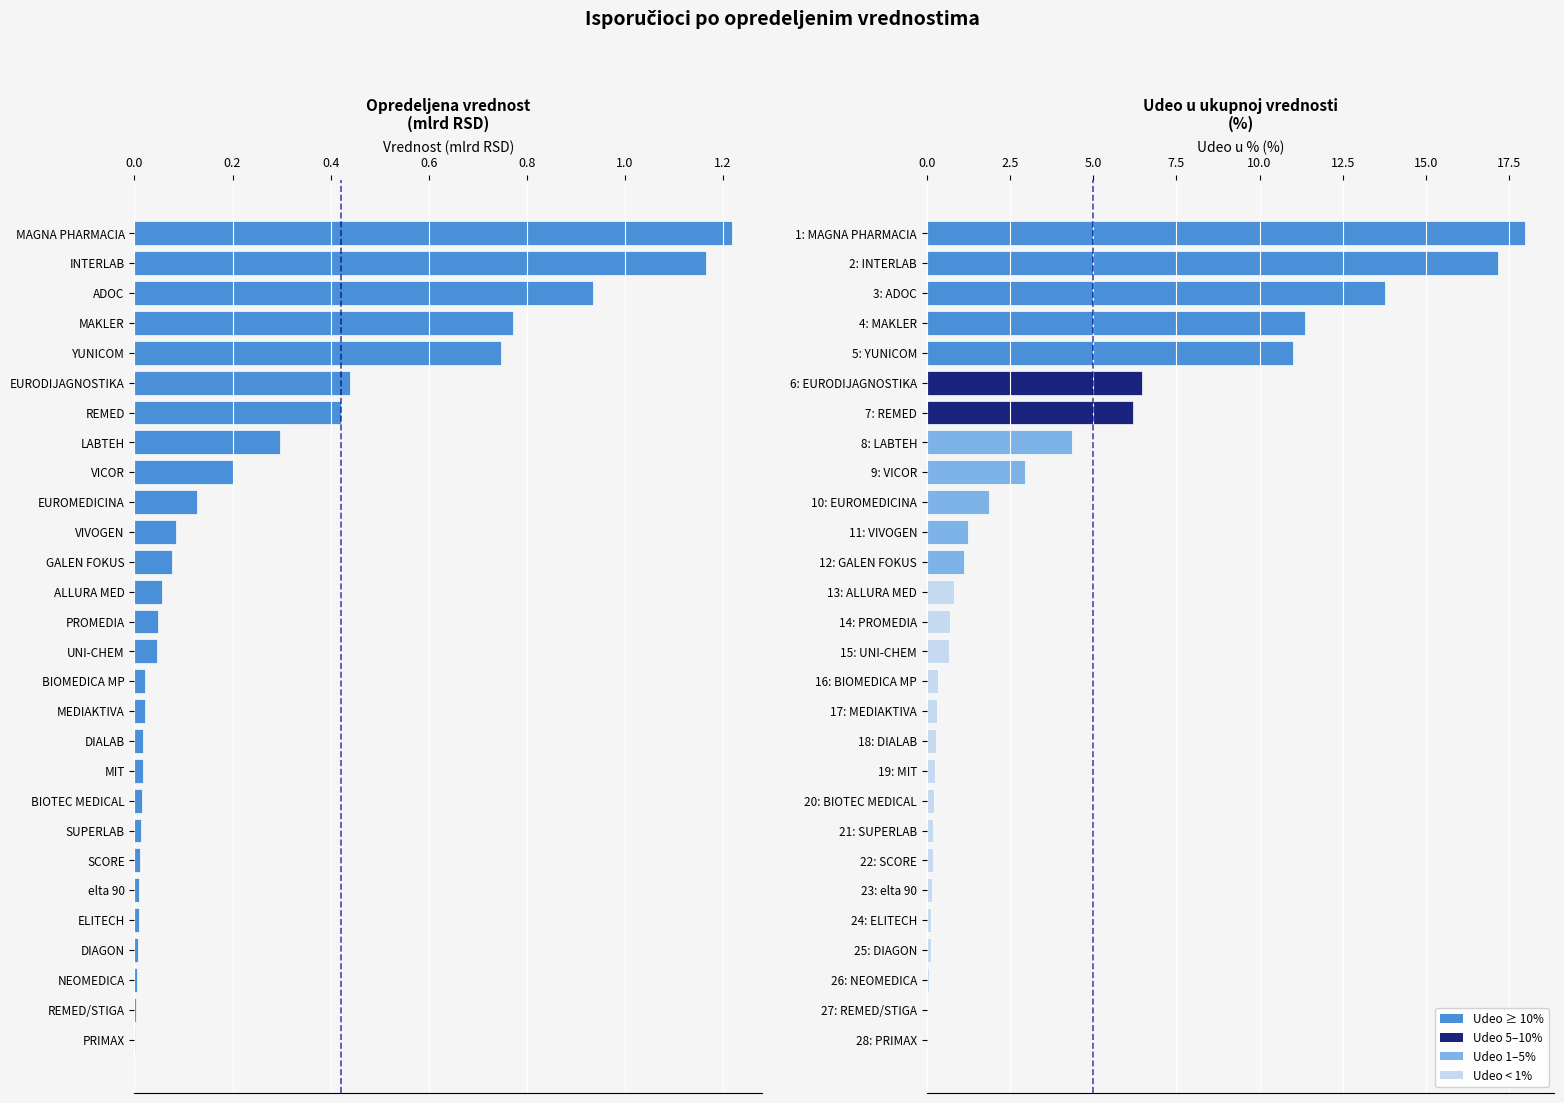

The value at BIOTEC MEDICAL is 0.0. True or false?

True